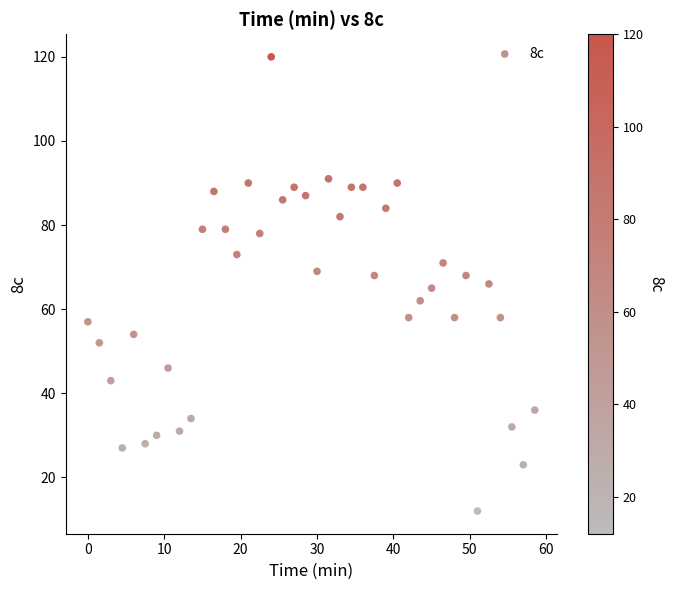

What is the range of Y values (max minus min)?

108